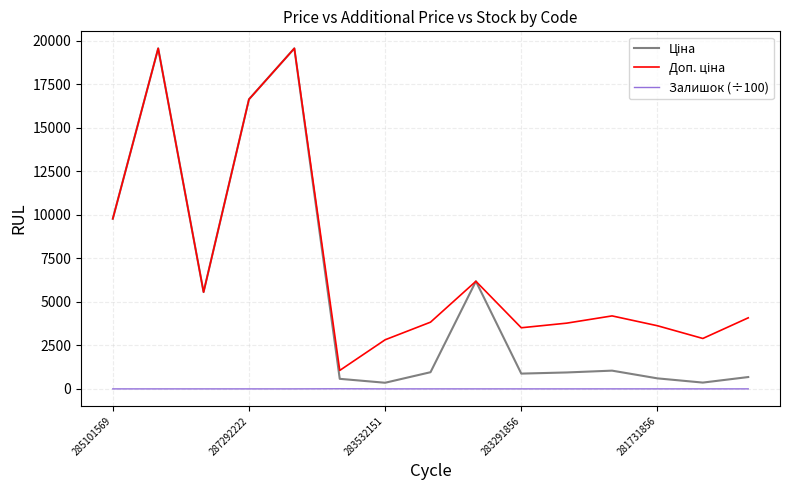

What is the maximum value shown in the chart?

19564.9